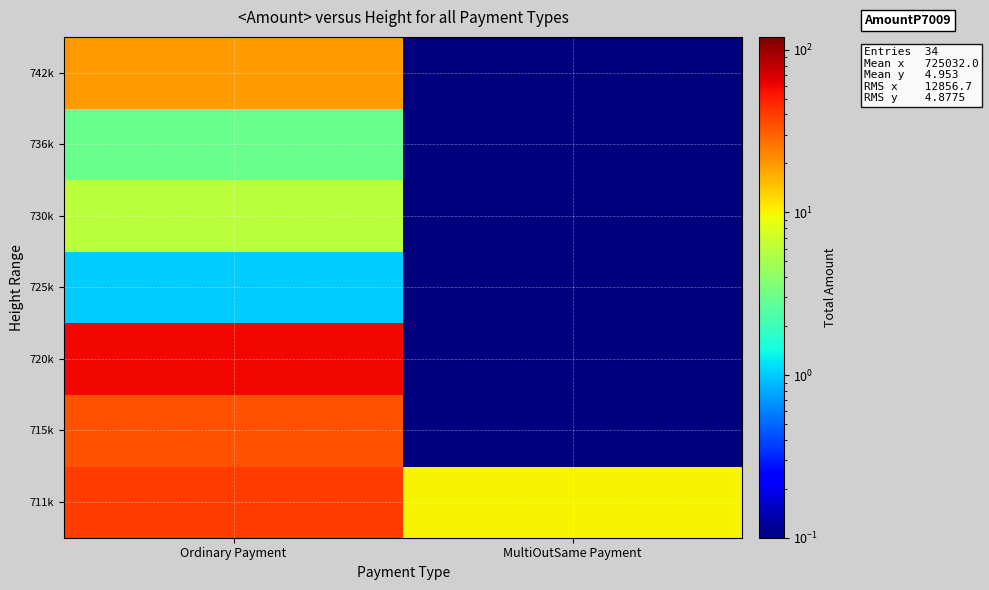

At which category is the sum across all series the highest?

Ordinary Payment